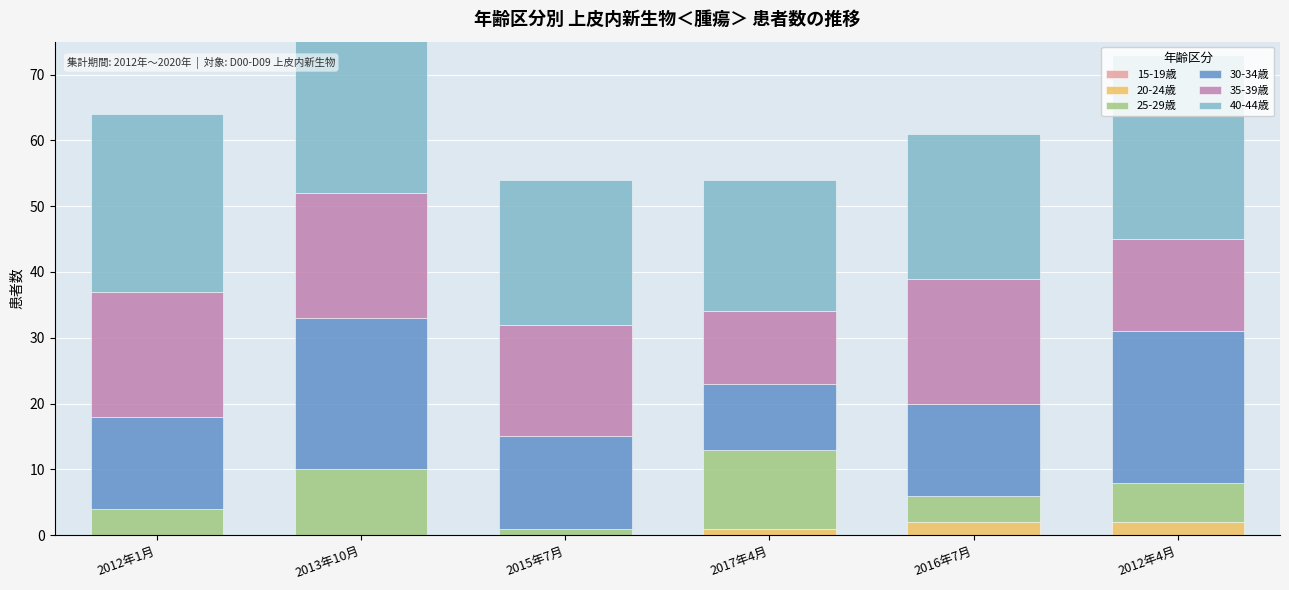

Reading left to right, extract all data points from this chart.

15-19歳: 2012年1月=0	2013年10月=0	2015年7月=0	2017年4月=0	2016年7月=0	2012年4月=0
20-24歳: 2012年1月=0	2013年10月=0	2015年7月=0	2017年4月=1	2016年7月=2	2012年4月=2
25-29歳: 2012年1月=4	2013年10月=10	2015年7月=1	2017年4月=12	2016年7月=4	2012年4月=6
30-34歳: 2012年1月=14	2013年10月=23	2015年7月=14	2017年4月=10	2016年7月=14	2012年4月=23
35-39歳: 2012年1月=19	2013年10月=19	2015年7月=17	2017年4月=11	2016年7月=19	2012年4月=14
40-44歳: 2012年1月=27	2013年10月=30	2015年7月=22	2017年4月=20	2016年7月=22	2012年4月=28